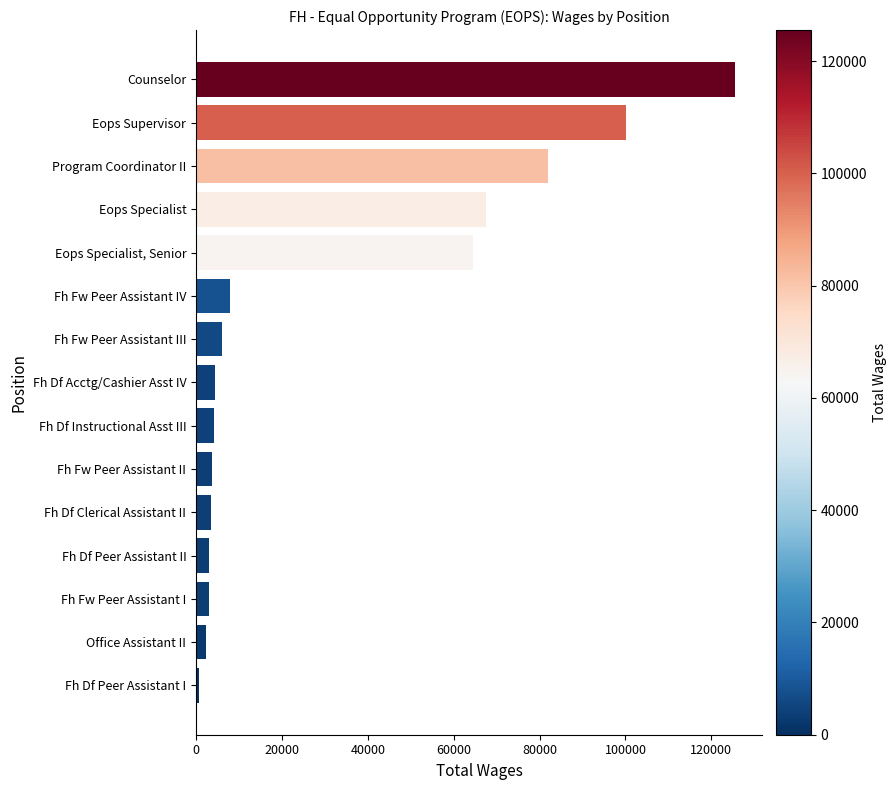

True or false: the data shows 34645 at Eops Specialist.

False